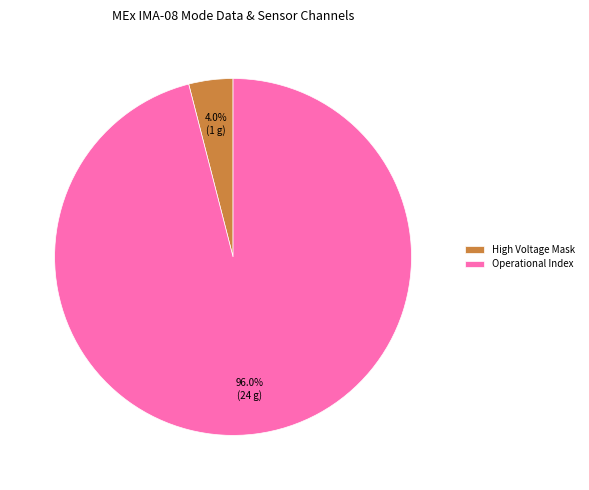

Rank the categories by value from lowest to highest.

High Voltage Mask, Operational Index